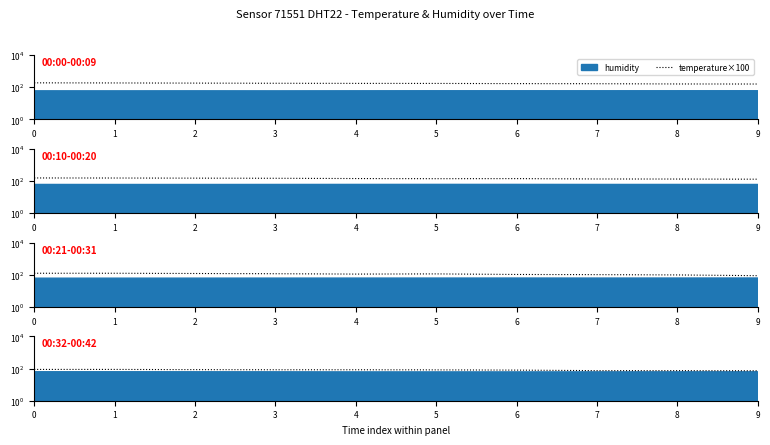

List the labels in order of value, largest first.

0, 1, 2, 3, 4, 5, 6, 7, 8, 9